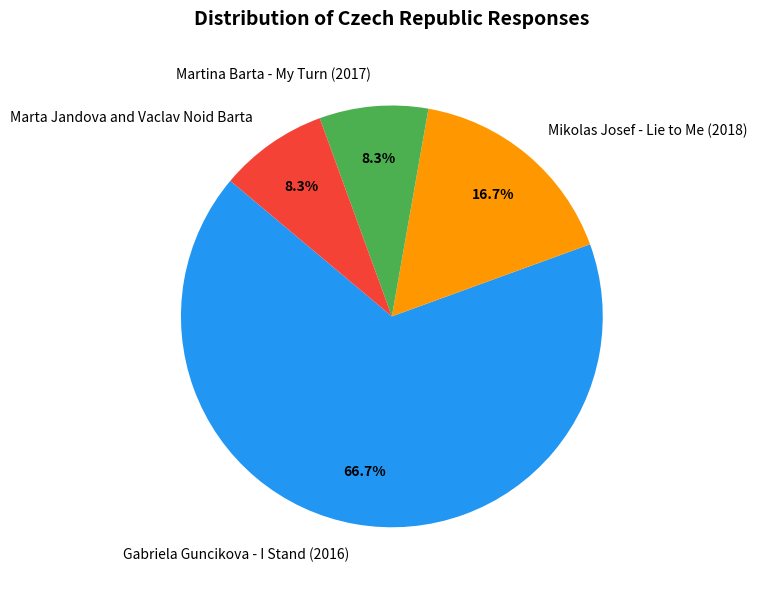

What percentage is NOT represented by Mikolas Josef - Lie to Me (2018)?

83.3%